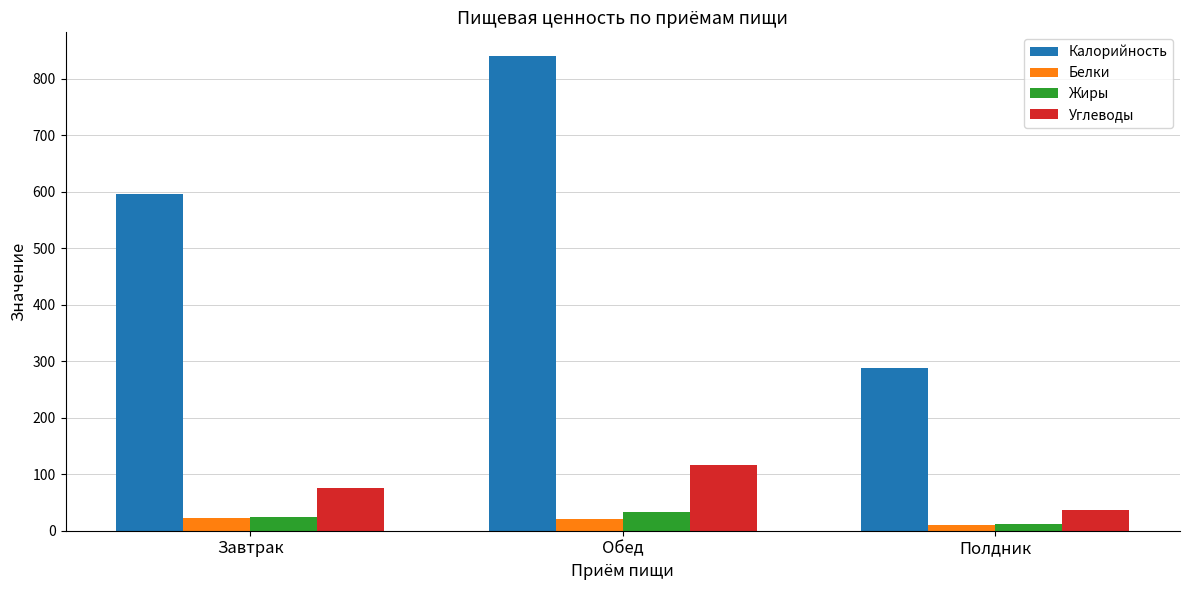

What is the average value of the Углеводы series?

76.2